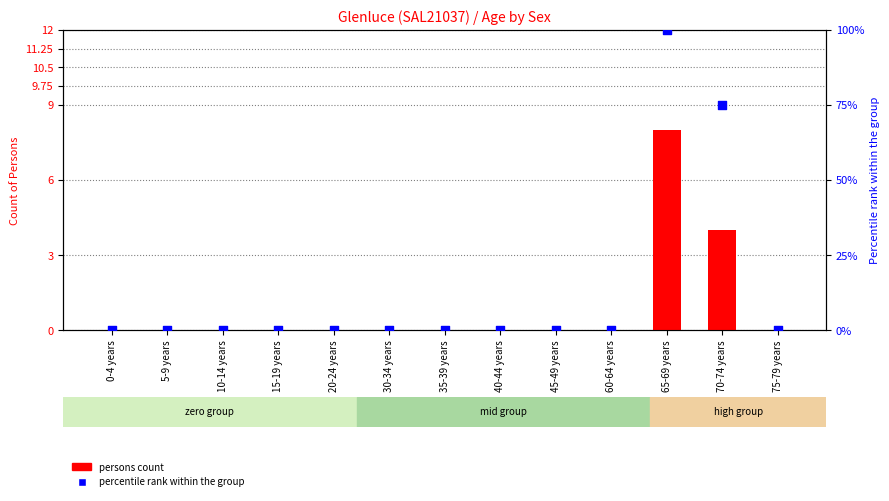

What are all the series names shown in the legend?

persons count, percentile rank within the group